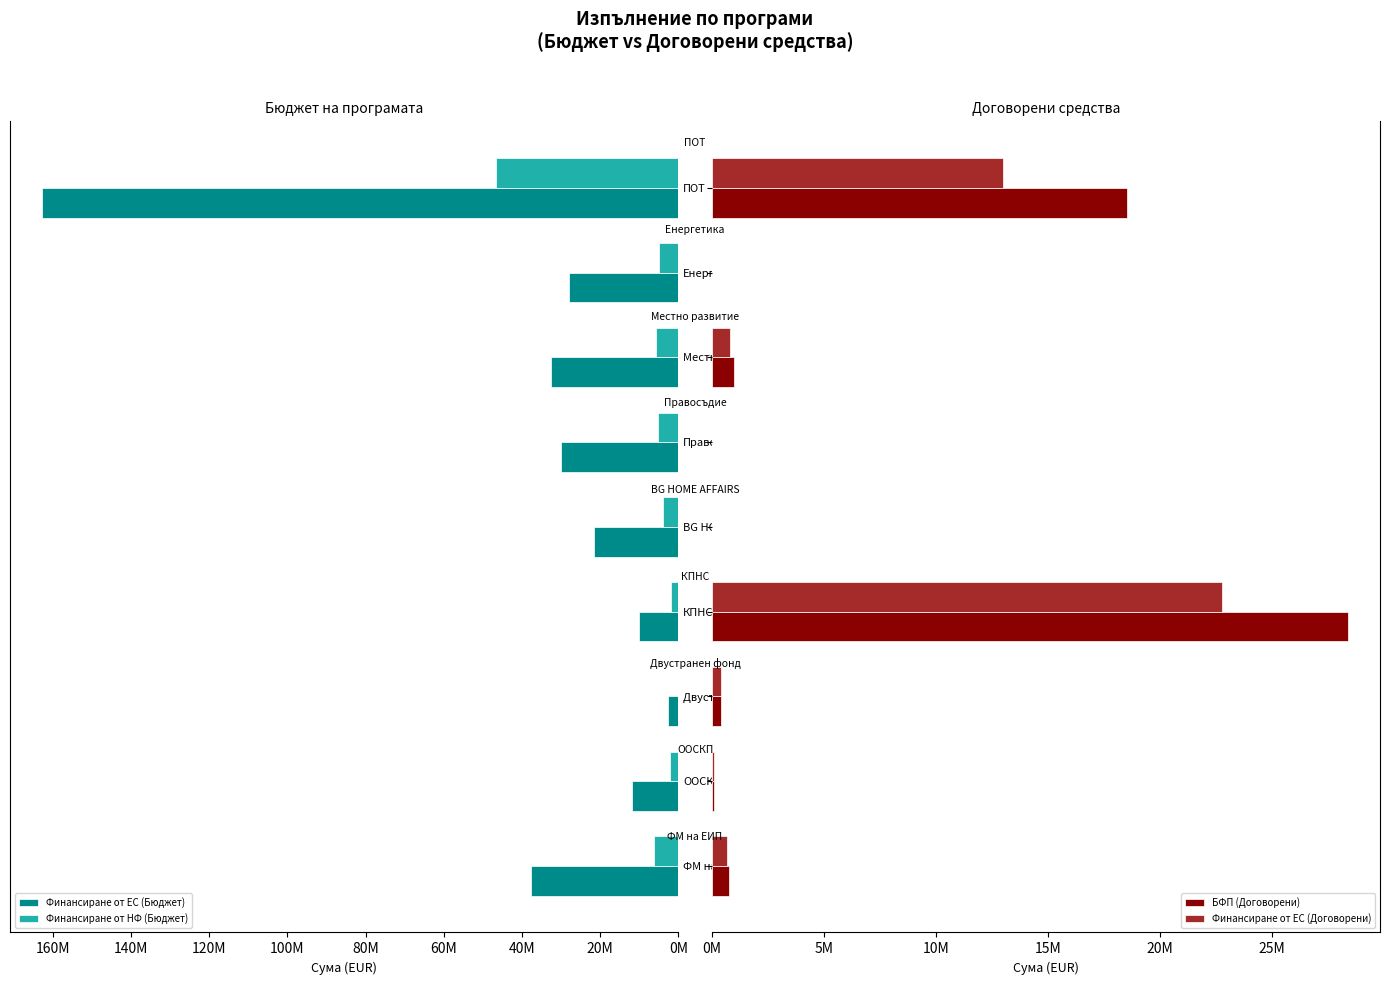

Between Местно развитие and ПОТ, which series saw the biggest shift?

Финансиране от ЕС (Бюджет)